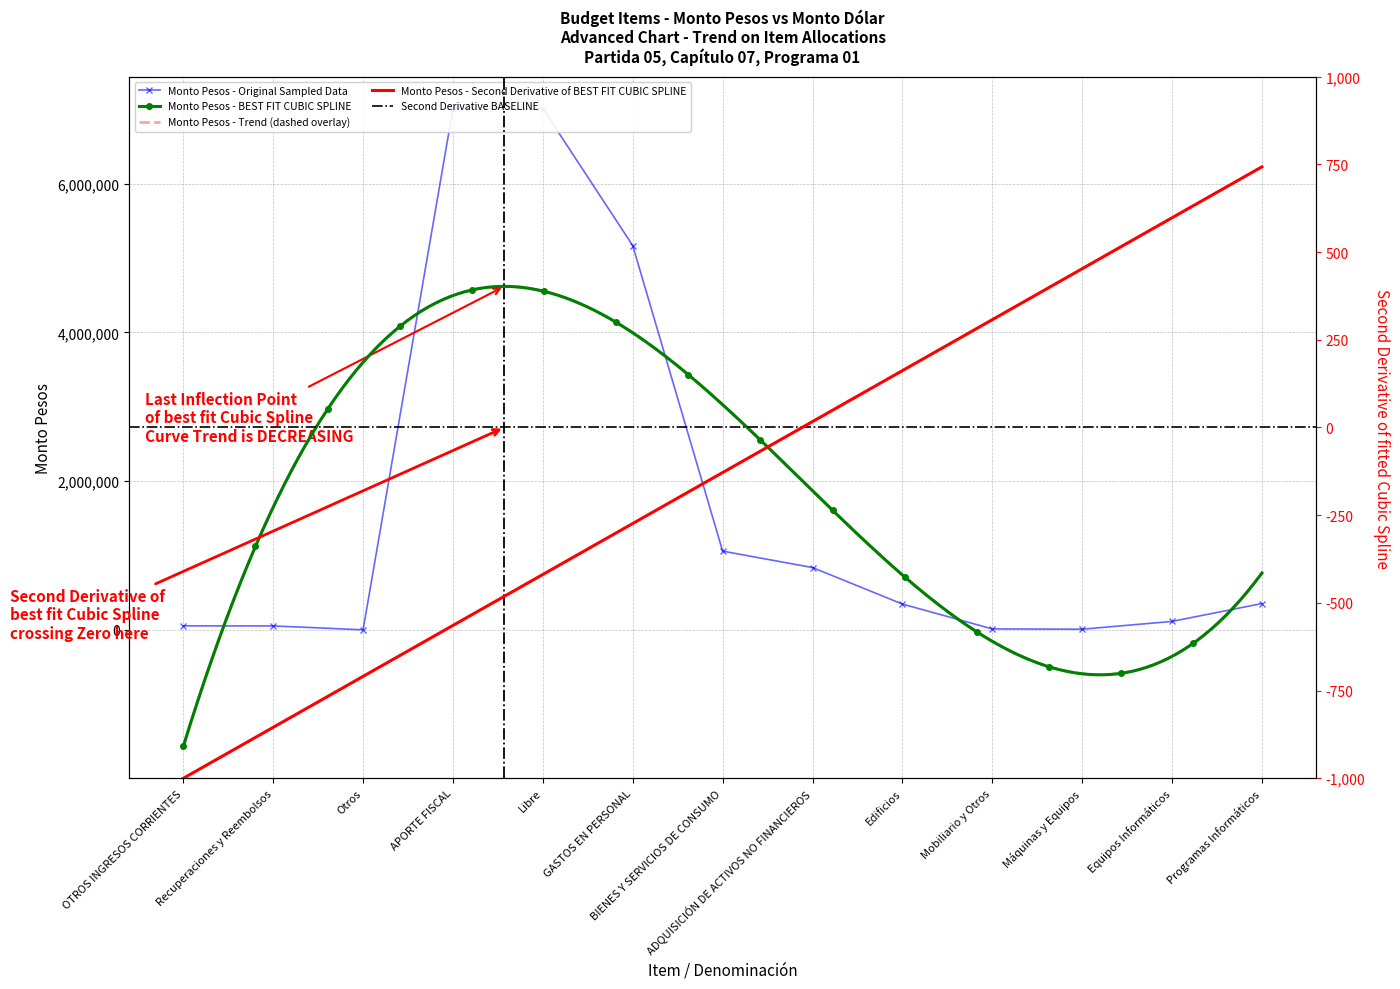

What is the value of the 9th point from the left?

347354